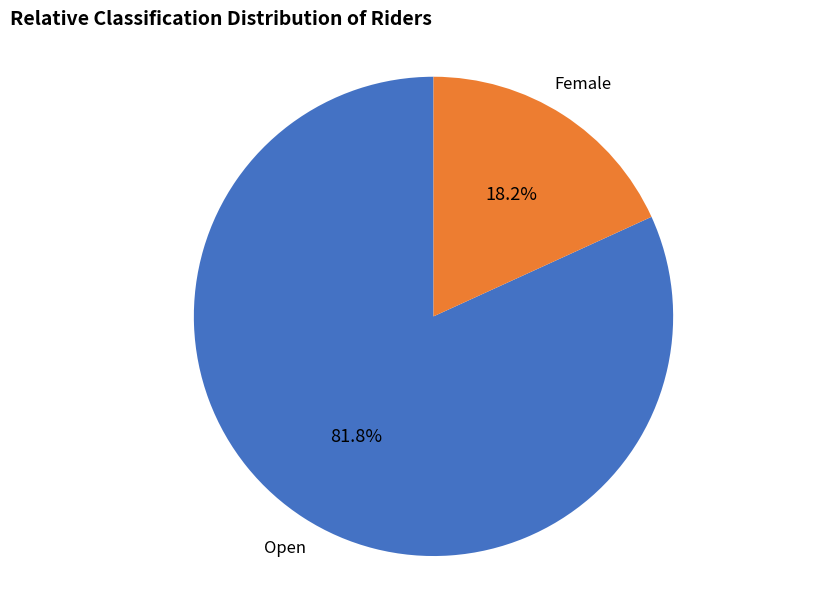

Count the number of slices in the pie.

2